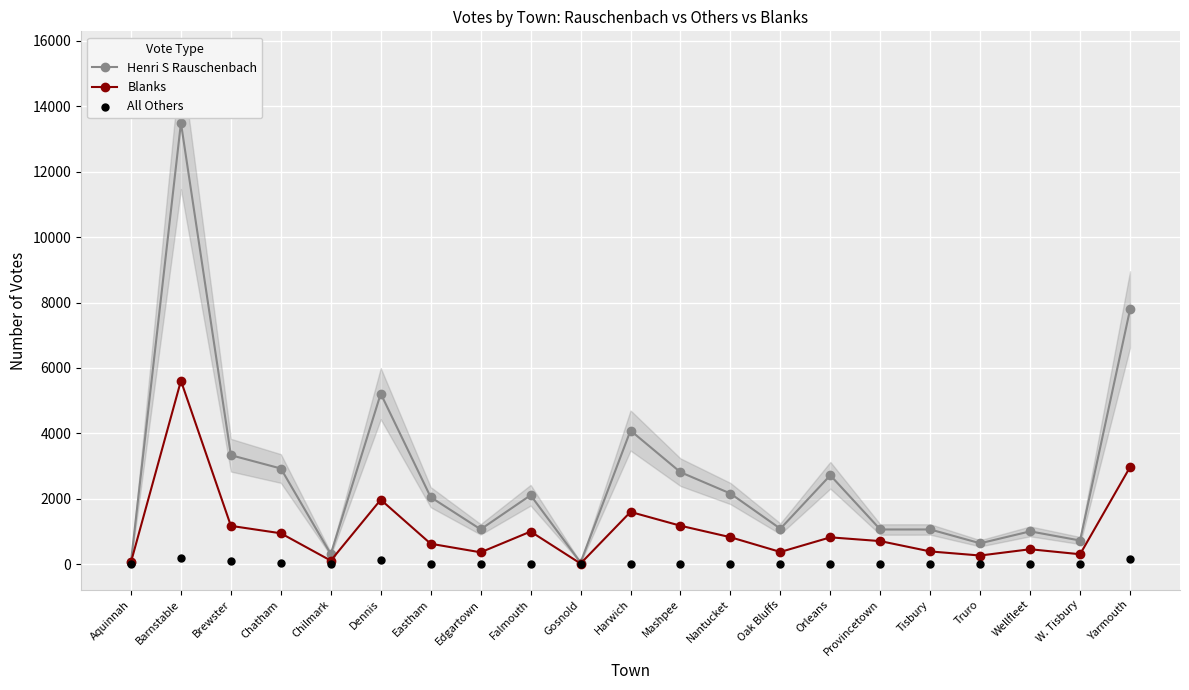

Which series has the largest Y range (max minus min)?

Henri S Rauschenbach